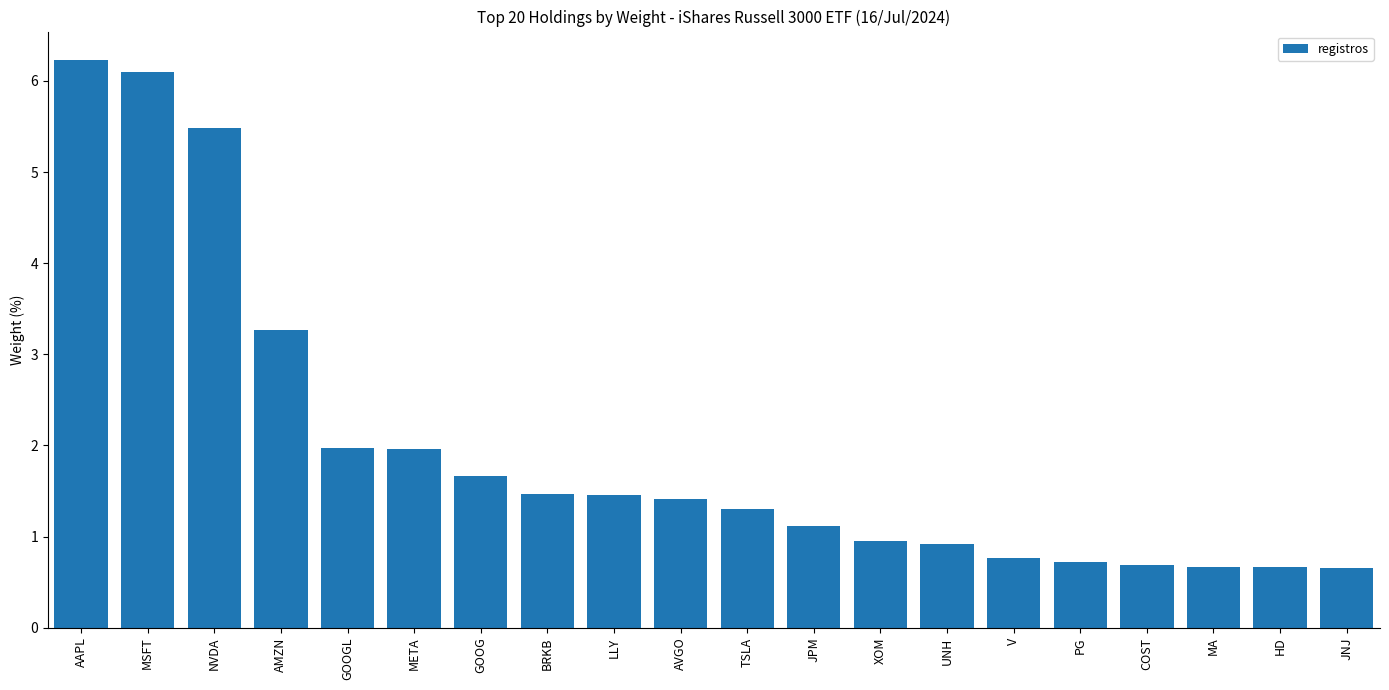

What is the difference between the second highest and second lowest values?

5.4